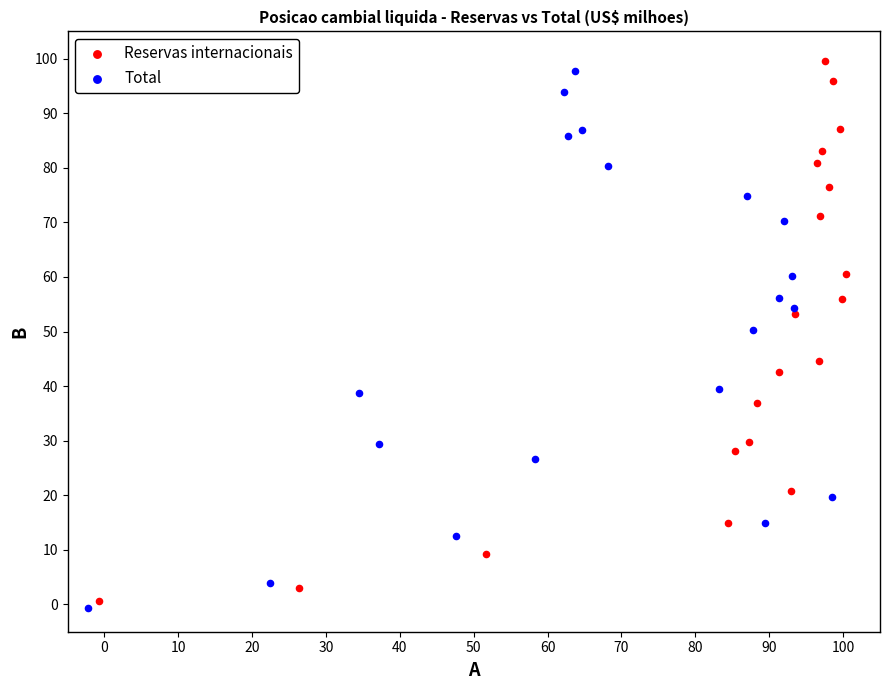

Which series has the largest Y range (max minus min)?

Reservas internacionais